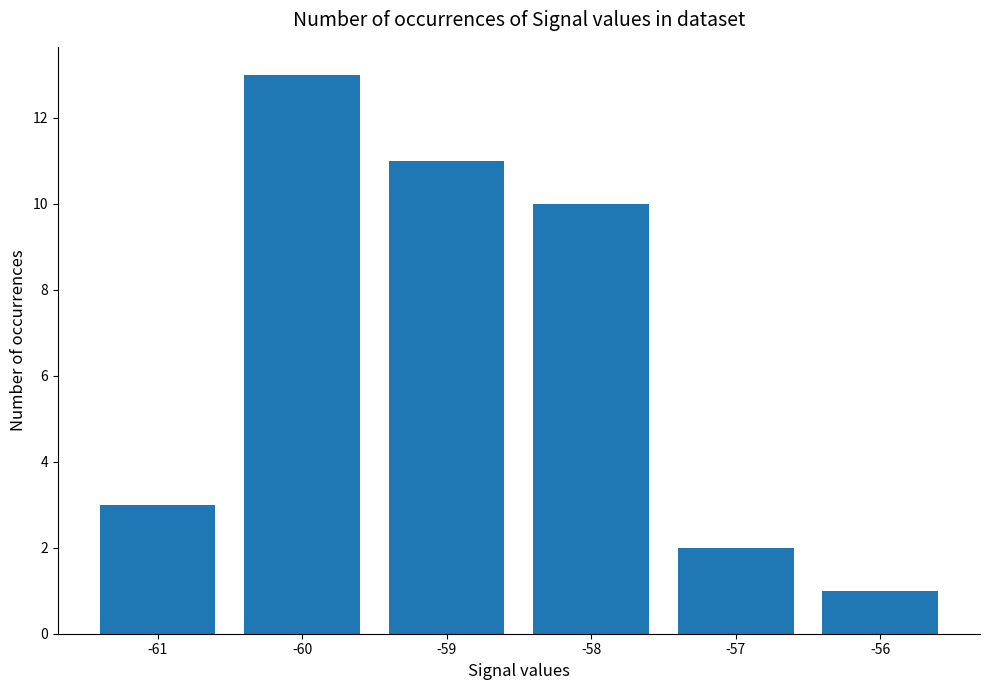

What is the difference between the maximum and minimum values?

12